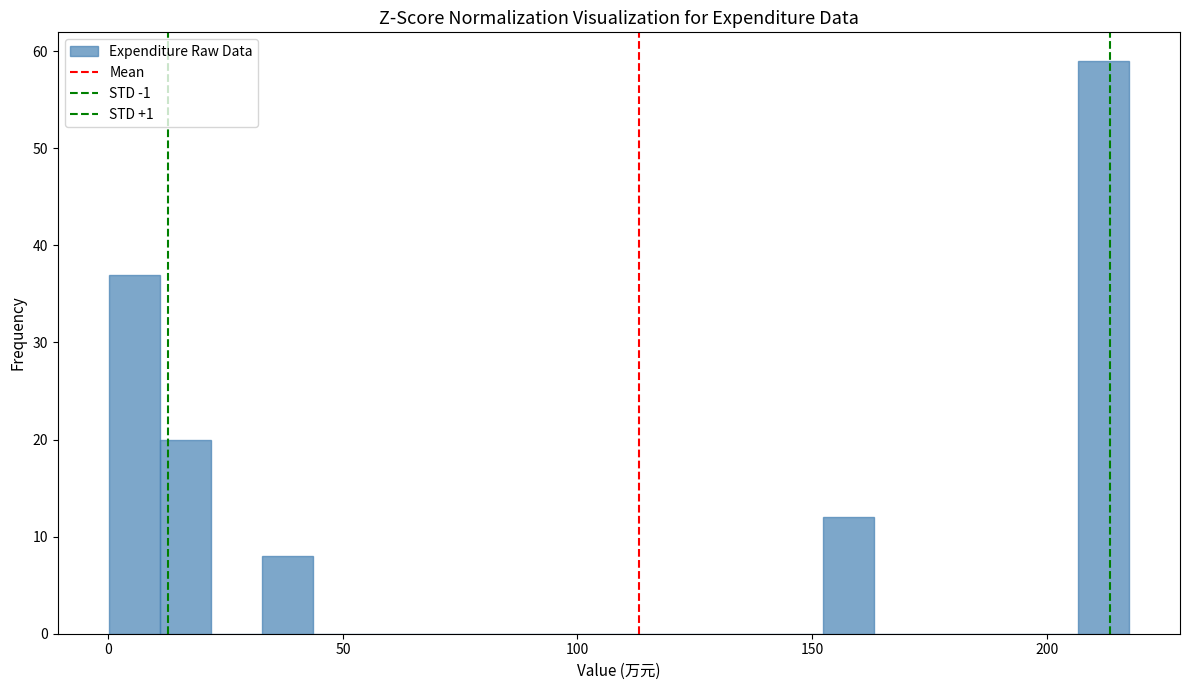

Read against the x-axis, roughly where is the centre of the tallest bar?

210